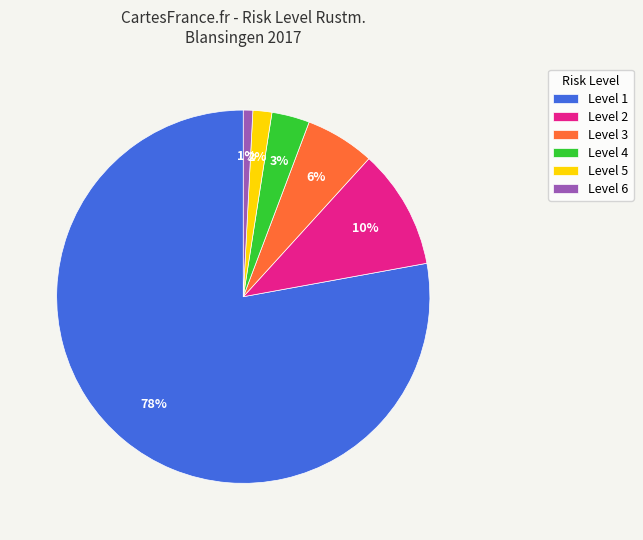

Which category has the smallest portion of the pie?

Level 6